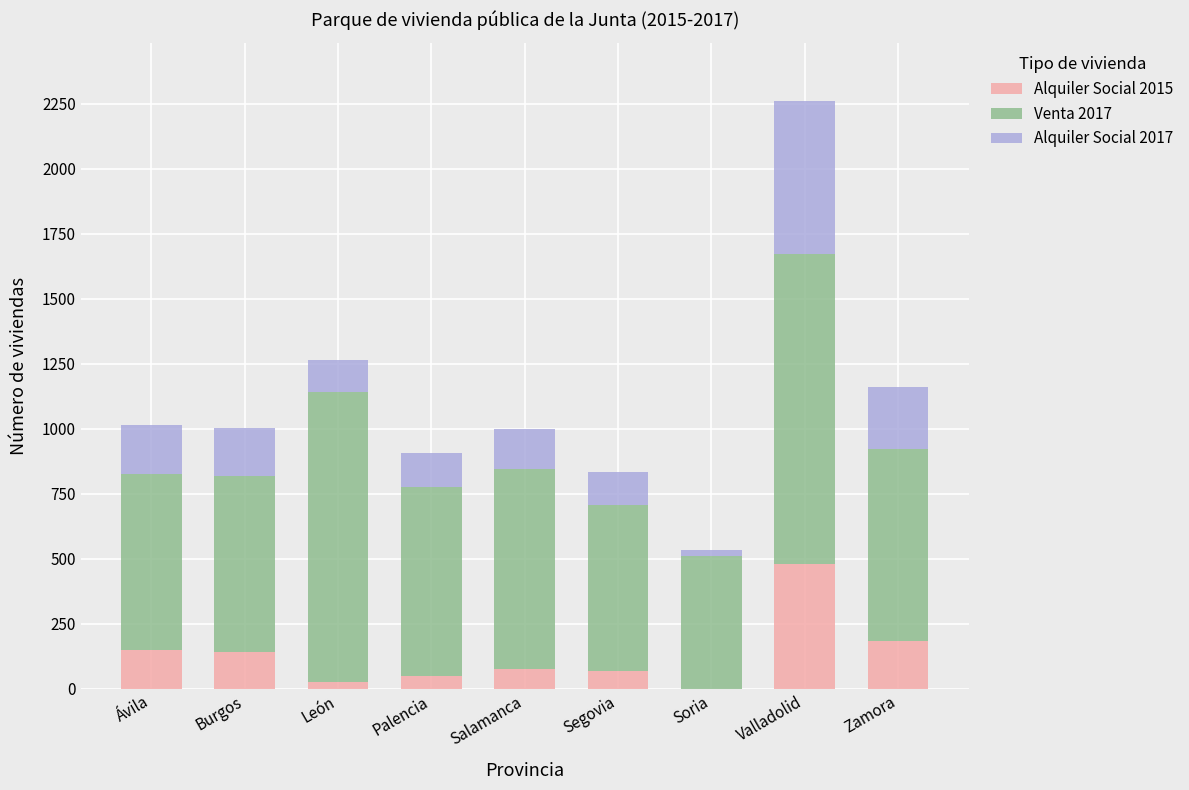

What is the sum of the Alquiler Social 2015 values at Palencia and Ávila?

202